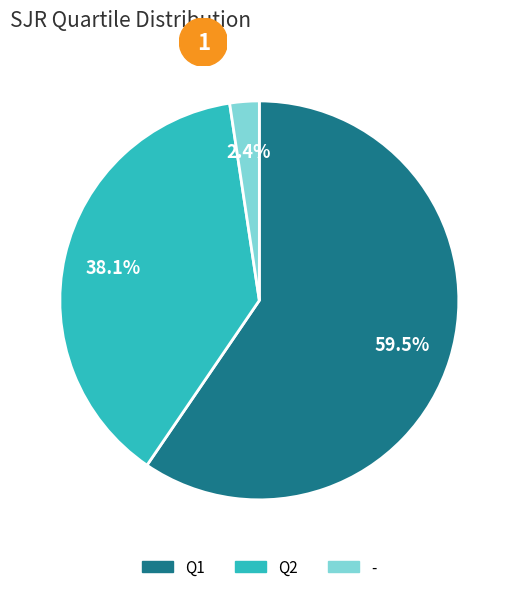

Which has a higher value, Q2 or Q1?

Q1